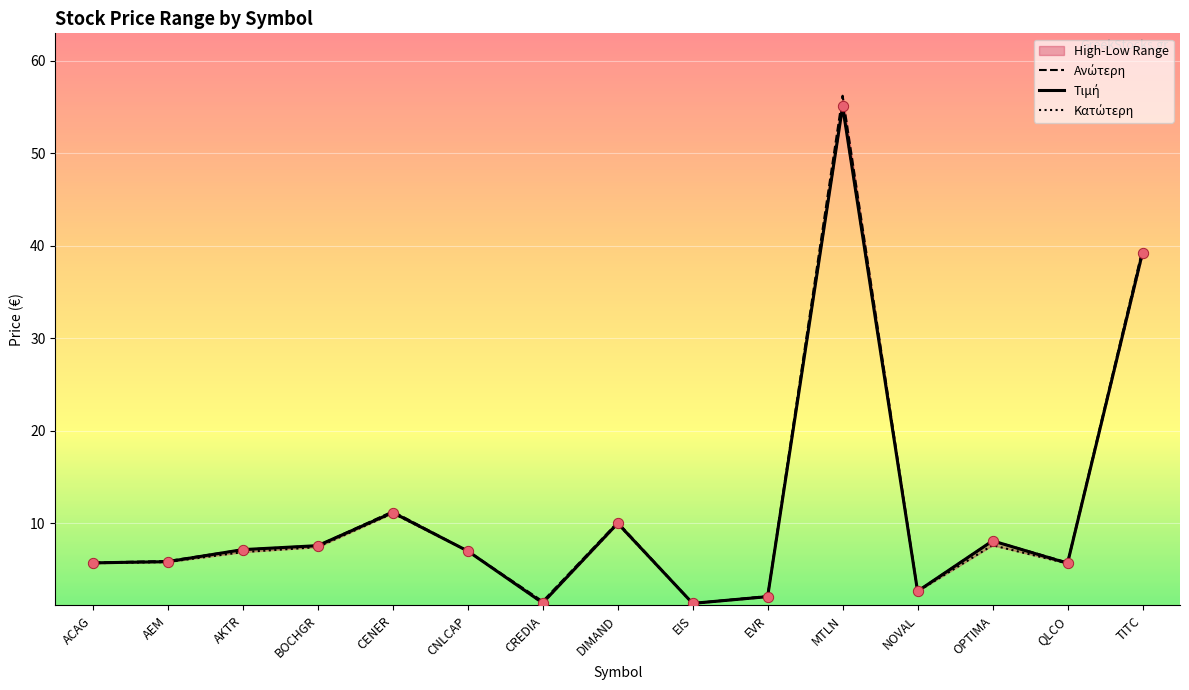

Which series reaches the minimum Y coordinate?

Κατώτερη